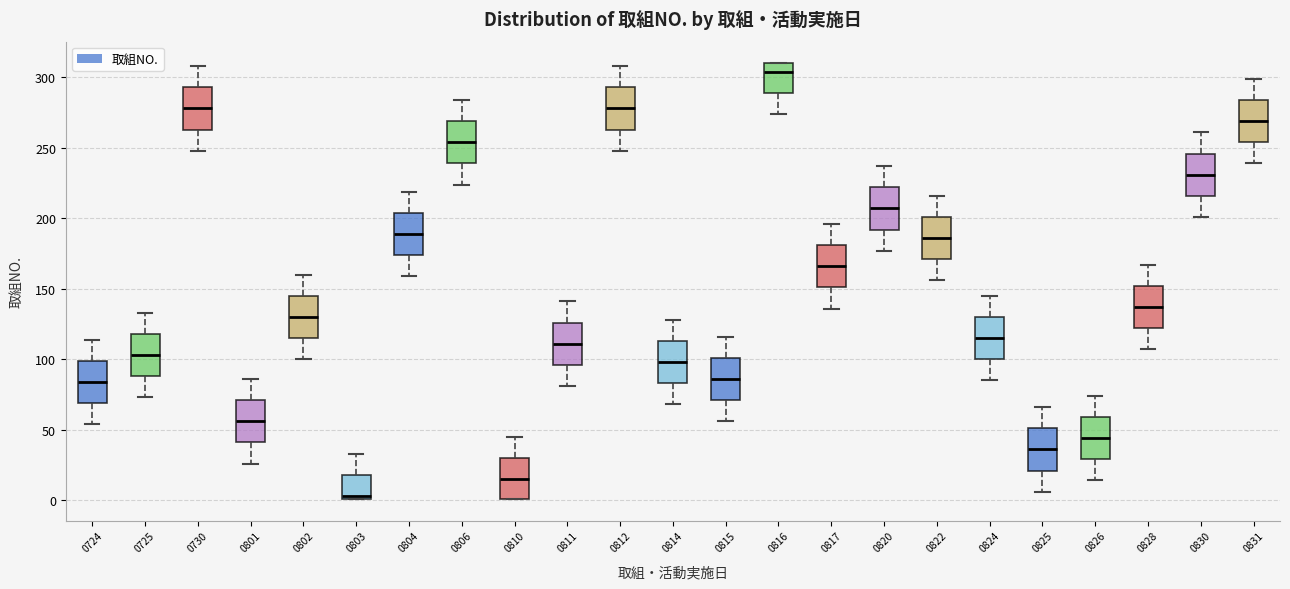

Reading left to right, transcribe this box plot: for each box, give where its median line is, the range the box spans, and where its two whiskers end, as read against the y-axis. The values are not printed on the chart, so give them approximately, as read against the axis.

0724: median 85, box 70 to 100, whiskers 55 to 115
0725: median 105, box 90 to 120, whiskers 75 to 135
0730: median 280, box 265 to 295, whiskers 250 to 310
0801: median 55, box 40 to 70, whiskers 25 to 85
0802: median 130, box 115 to 145, whiskers 100 to 160
0803: median 5, box 0 to 20, whiskers 0 to 35
0804: median 190, box 175 to 205, whiskers 160 to 220
0806: median 255, box 240 to 270, whiskers 225 to 285
0810: median 15, box 0 to 30, whiskers 0 to 45
0811: median 110, box 95 to 125, whiskers 80 to 140
0812: median 280, box 265 to 295, whiskers 250 to 310
0814: median 100, box 85 to 115, whiskers 70 to 130
0815: median 85, box 70 to 100, whiskers 55 to 115
0816: median 305, box 290 to 310, whiskers 275 to 310
0817: median 165, box 150 to 180, whiskers 135 to 195
0820: median 205, box 190 to 220, whiskers 175 to 235
0822: median 185, box 170 to 200, whiskers 155 to 215
0824: median 115, box 100 to 130, whiskers 85 to 145
0825: median 35, box 20 to 50, whiskers 5 to 65
0826: median 45, box 30 to 60, whiskers 15 to 75
0828: median 135, box 120 to 150, whiskers 105 to 165
0830: median 230, box 215 to 245, whiskers 200 to 260
0831: median 270, box 255 to 285, whiskers 240 to 300